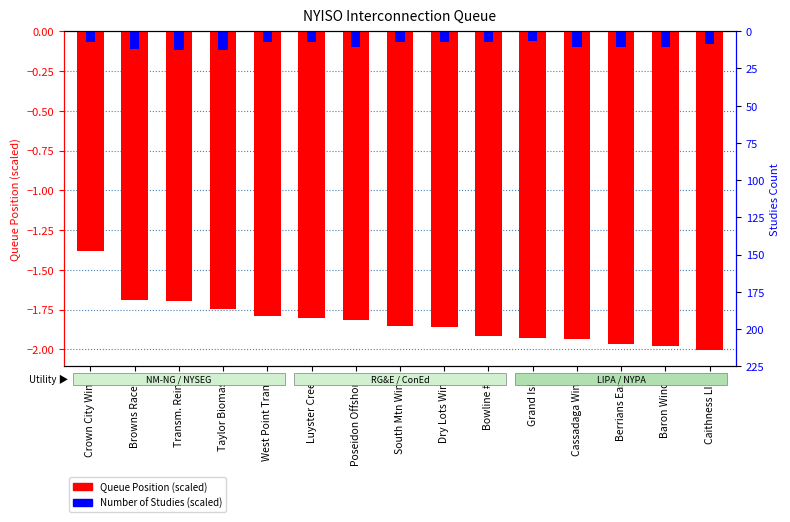

What is the difference between the maximum and minimum values in the Number of Studies (scaled) series?

0.1